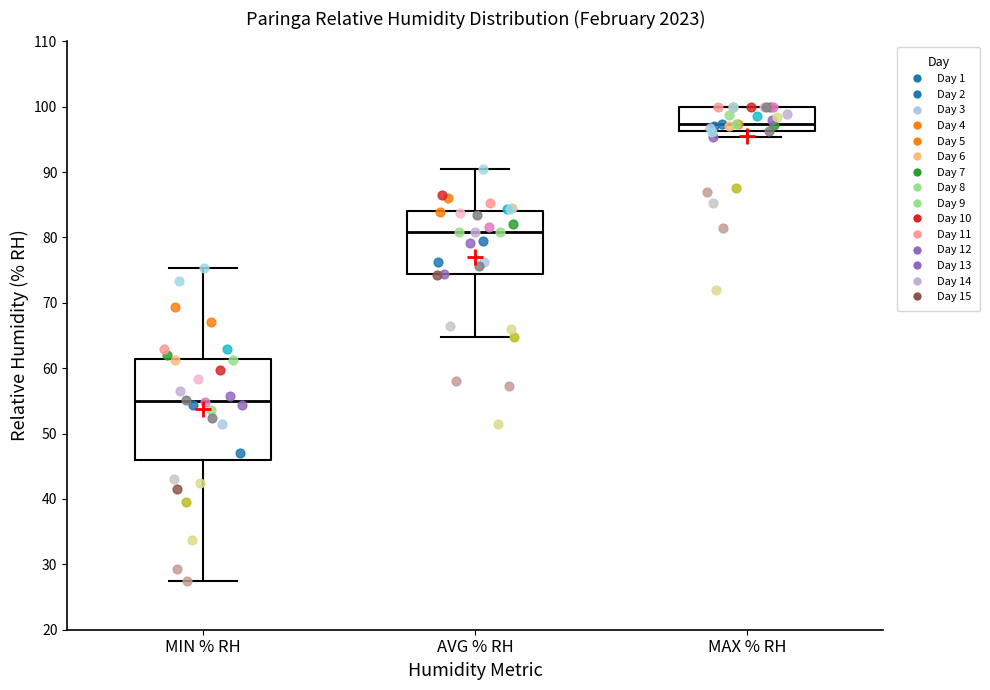

Where is the upper edge of the box for MAX % RH on the y-axis? The values are not printed on the chart, so give them approximately, as read against the axis.

100